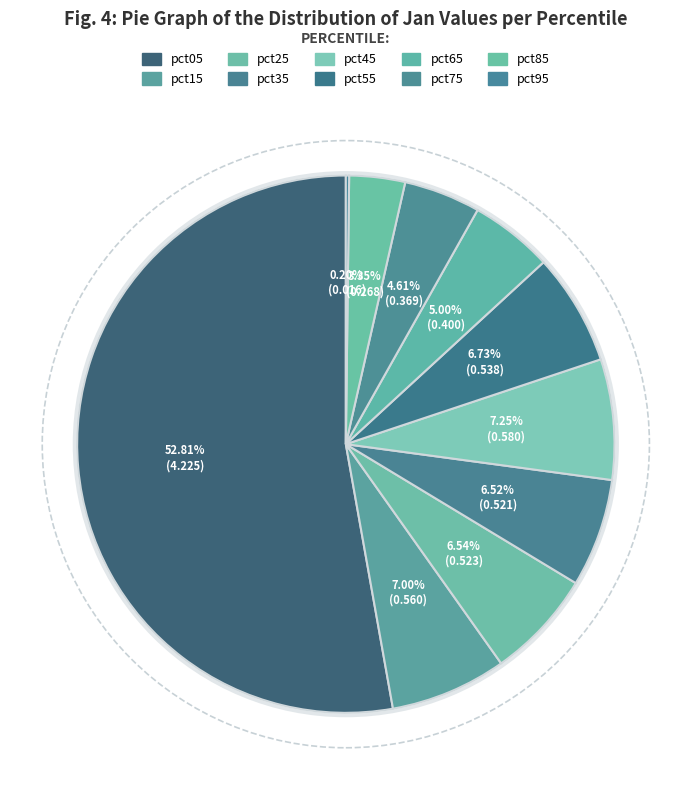

Which slice represents more than half of the pie?

pct05